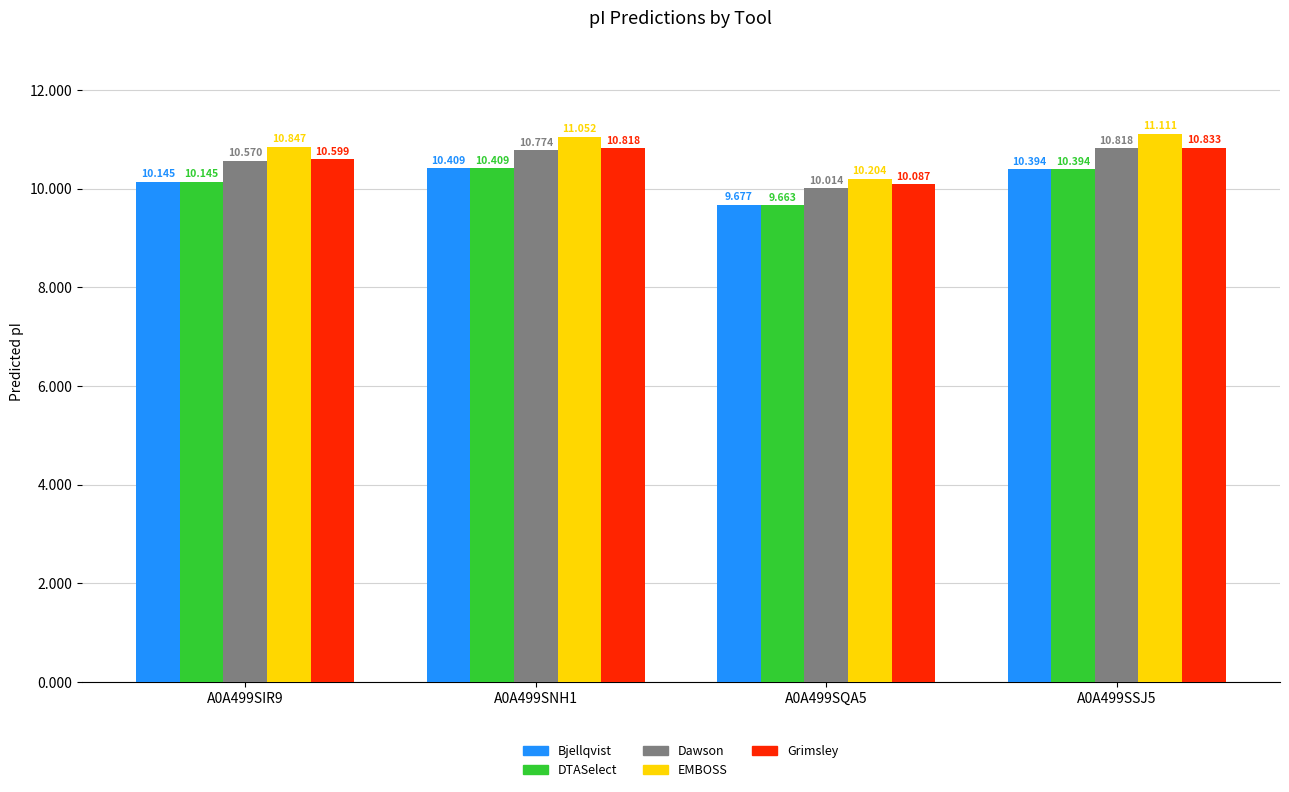

Reading right to left, extract all data points from this chart.

Bjellqvist: 10.4	9.7	10.4	10.1
DTASelect: 10.4	9.7	10.4	10.1
Dawson: 10.8	10.0	10.8	10.6
EMBOSS: 11.1	10.2	11.1	10.8
Grimsley: 10.8	10.1	10.8	10.6